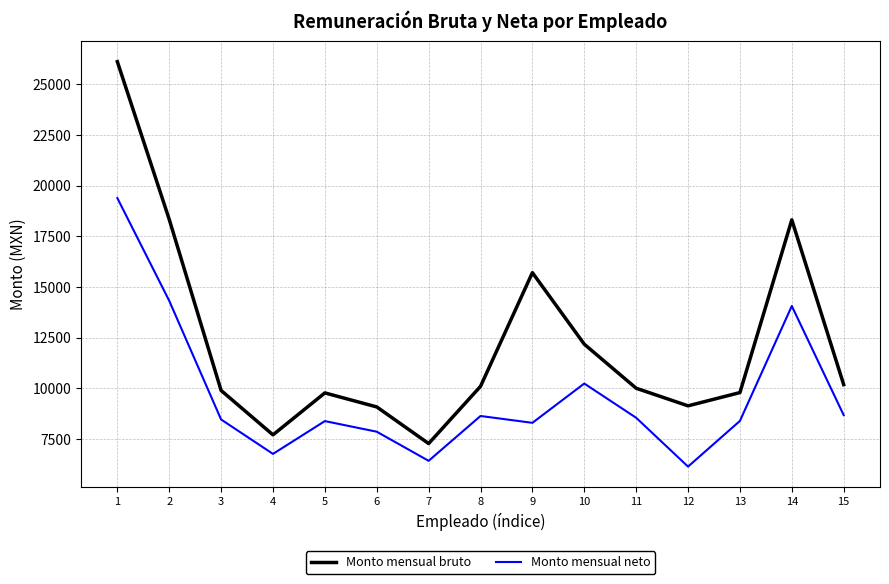

The value of Monto mensual bruto at 12 is 9139.4. True or false?

True